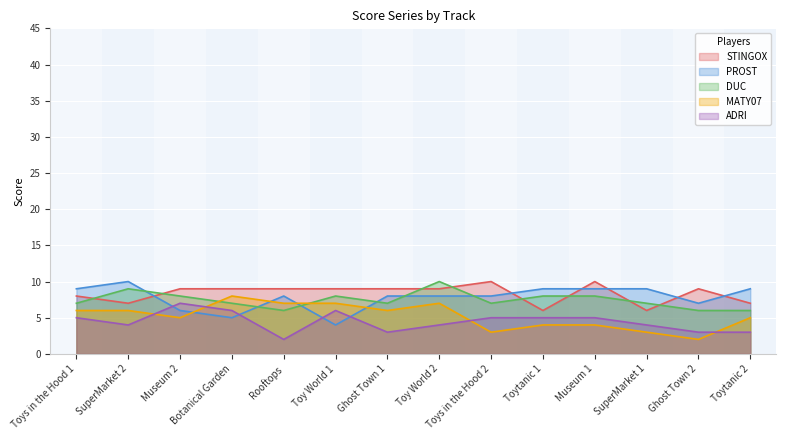

How many PROST values are between 7 and 9?

10